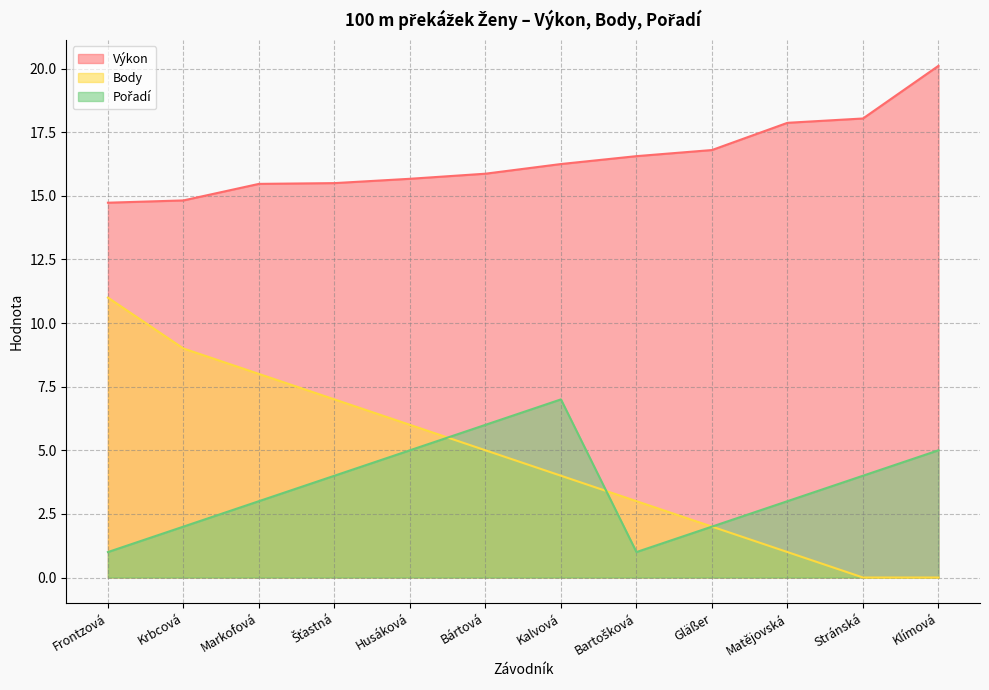

Rank the categories by Pořadí value from highest to lowest.

Kalvová, Bártová, Husáková, Klímová, Šťastná, Stránská, Markofová, Matějovská, Krbcová, Gläßer, Frontzová, Bartošková